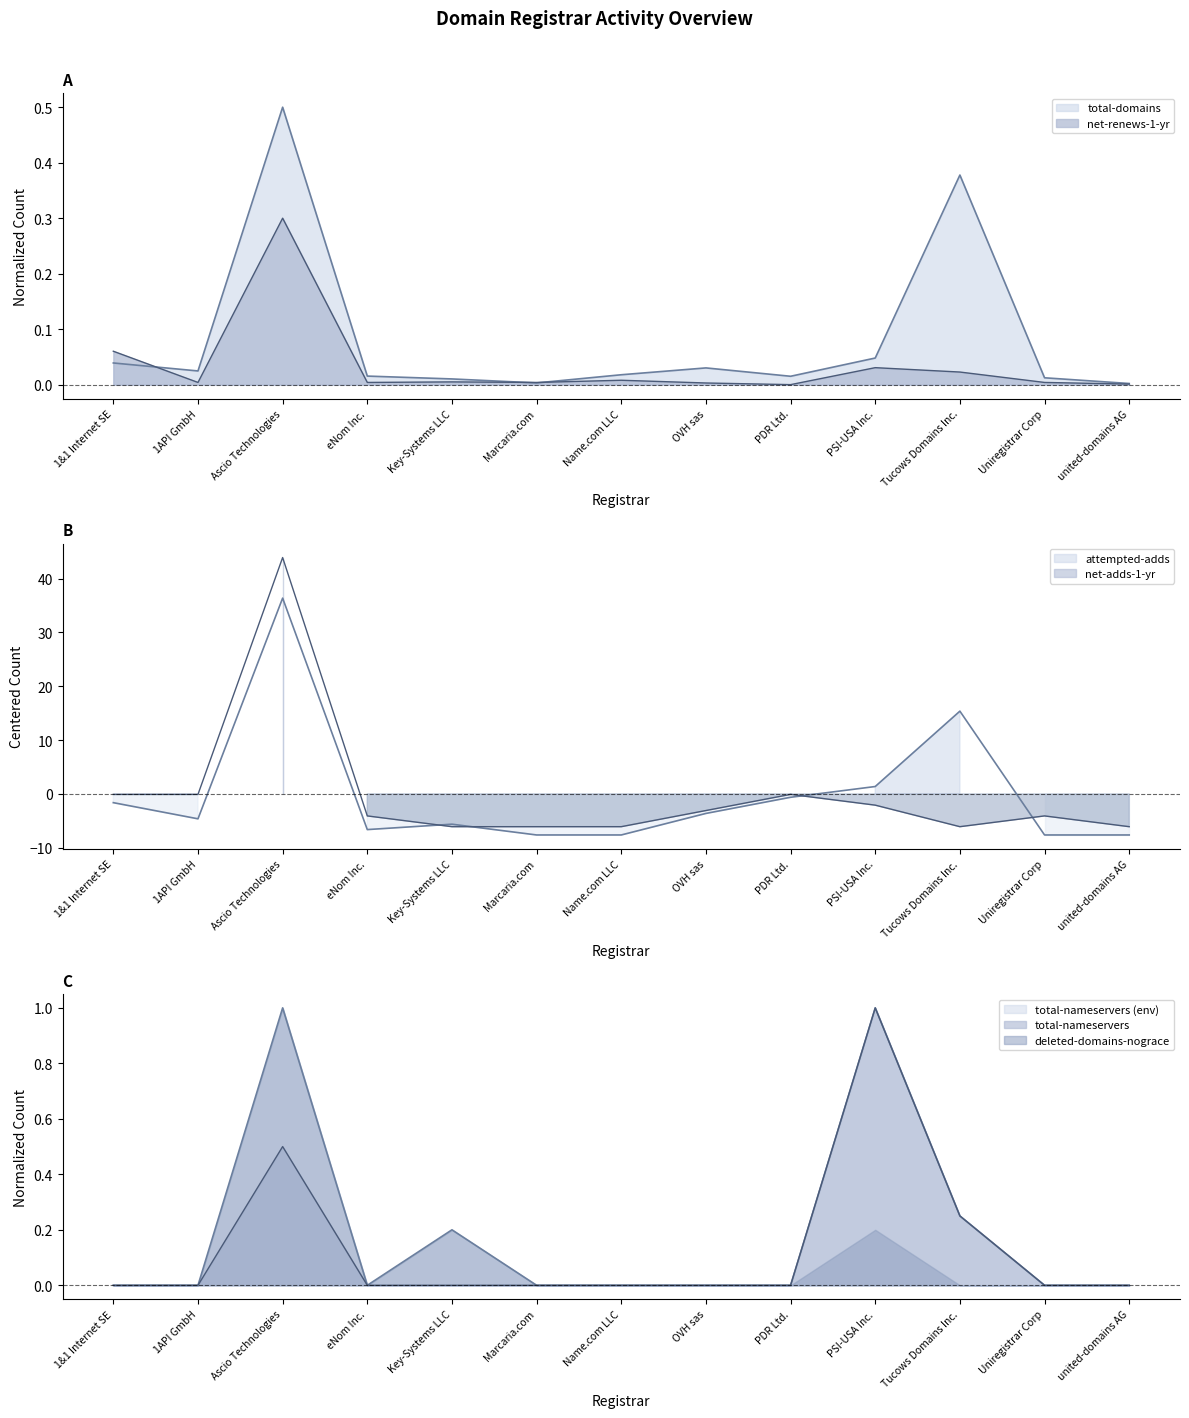

What is the difference between the maximum and minimum values in the attempted-adds series?

44.0